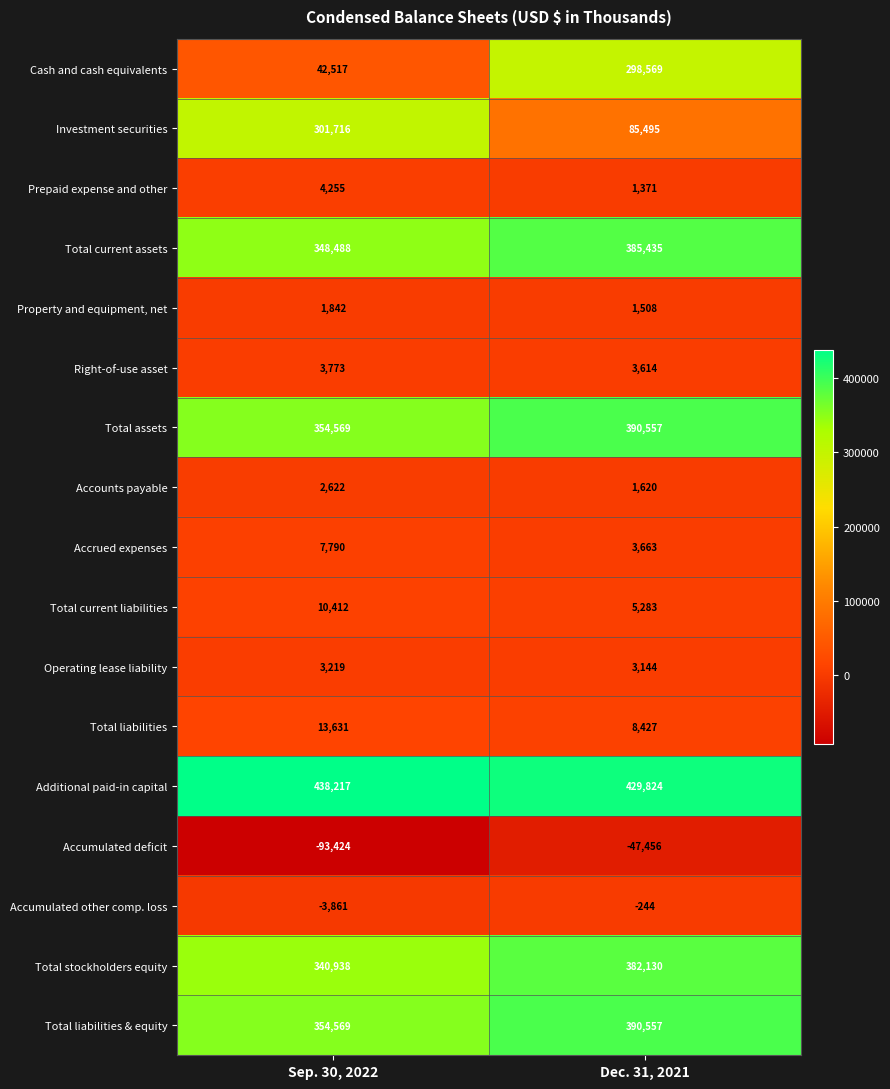

True or false: Investment securities has a value of 301716 at Sep. 30, 2022.

True